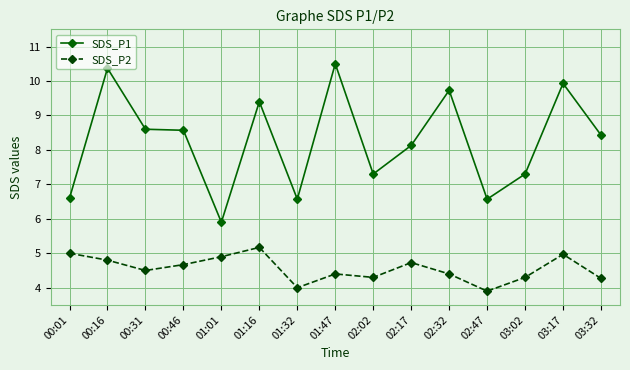

Reading left to right, list all the values displayed in this chart.

SDS_P1: 00:01=6.6	00:16=10.4	00:31=8.6	00:46=8.6	01:01=5.9	01:16=9.4	01:32=6.6	01:47=10.5	02:02=7.3	02:17=8.1	02:32=9.7	02:47=6.6	03:02=7.3	03:17=9.9	03:32=8.4
SDS_P2: 00:01=5.0	00:16=4.8	00:31=4.5	00:46=4.7	01:01=4.9	01:16=5.2	01:32=4.0	01:47=4.4	02:02=4.3	02:17=4.7	02:32=4.4	02:47=3.9	03:02=4.3	03:17=5.0	03:32=4.3